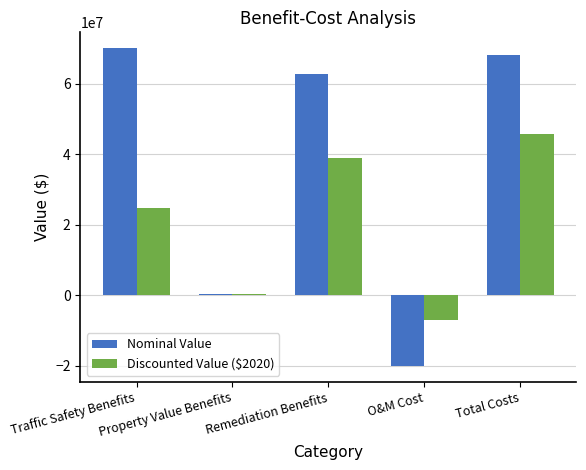

Reading left to right, extract all data points from this chart.

Nominal Value: 70105388.0	441976.1	62755813.7	-20000000.0	68236853.8
Discounted Value ($2020): 24744534.5	275240.5	39081166.8	-7059239.0	45715927.5